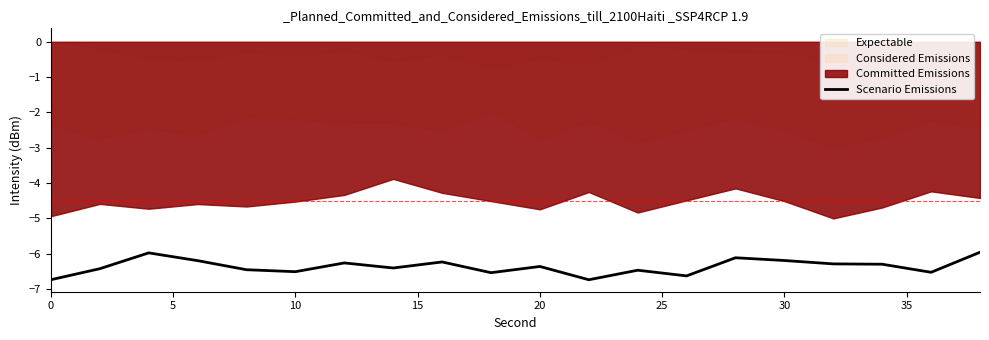

What is the highest value of the Scenario Emissions series?

-6.0